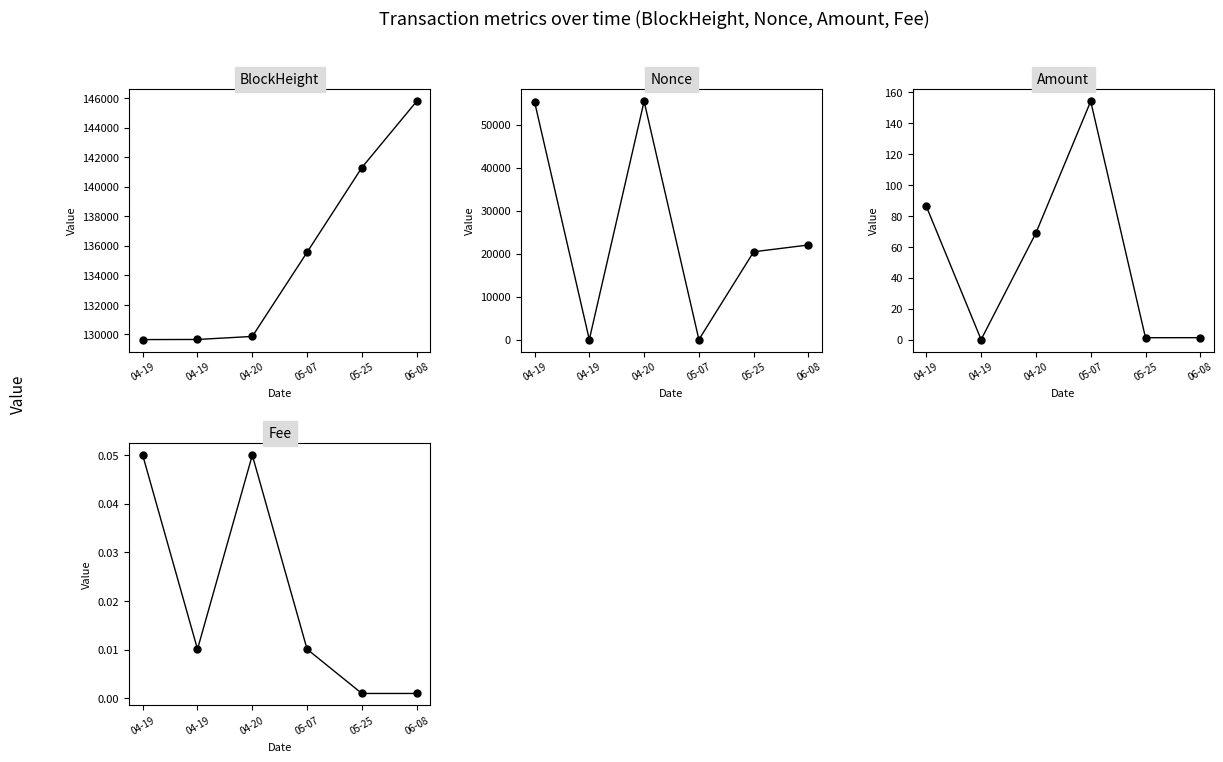

What is the sum of all Fee values?

0.1